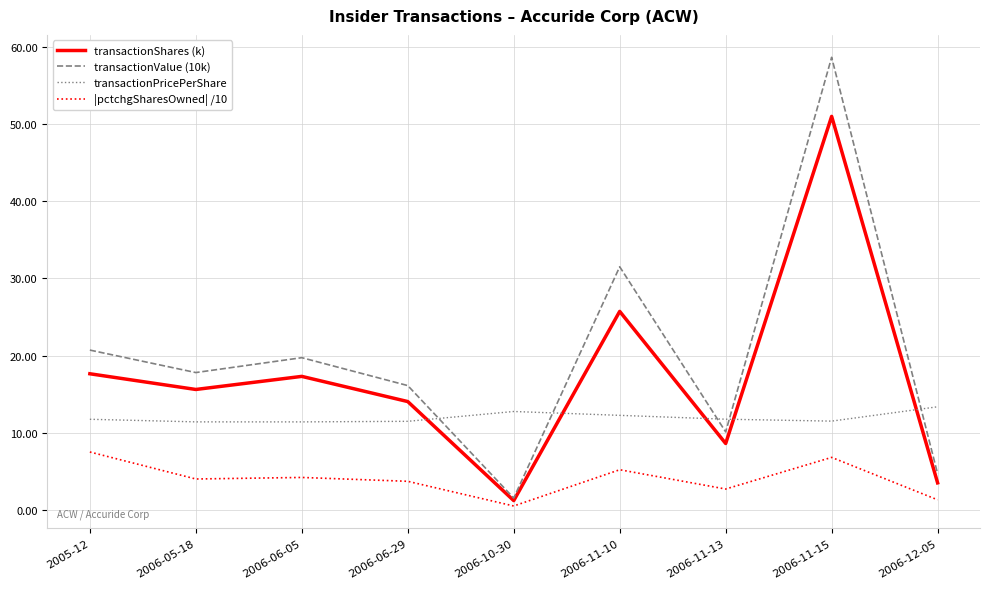

After their last crossing, which series has the higher values: transactionPricePerShare or transactionValue (10k)?

transactionPricePerShare